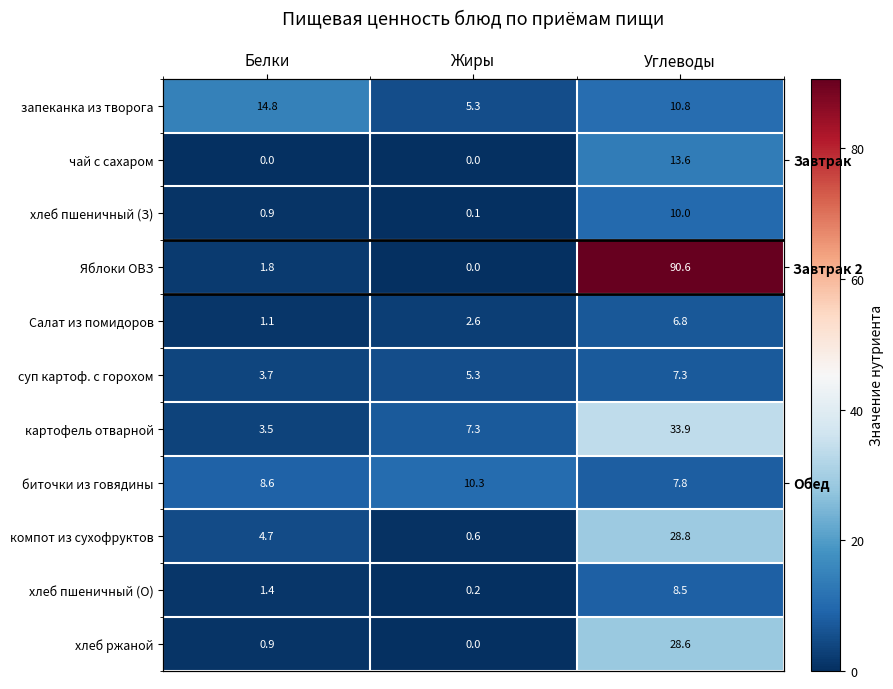

Which series changed the most between Белки and Углеводы?

Яблоки ОВЗ